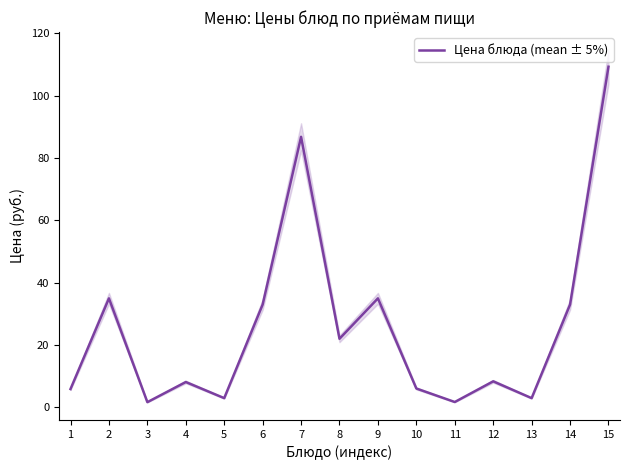

Reading left to right, extract all data points from this chart.

5.9	35.0	1.7	8.2	3.0	33.0	86.8	22.0	35.0	6.1	1.8	8.4	3.0	33.0	109.3